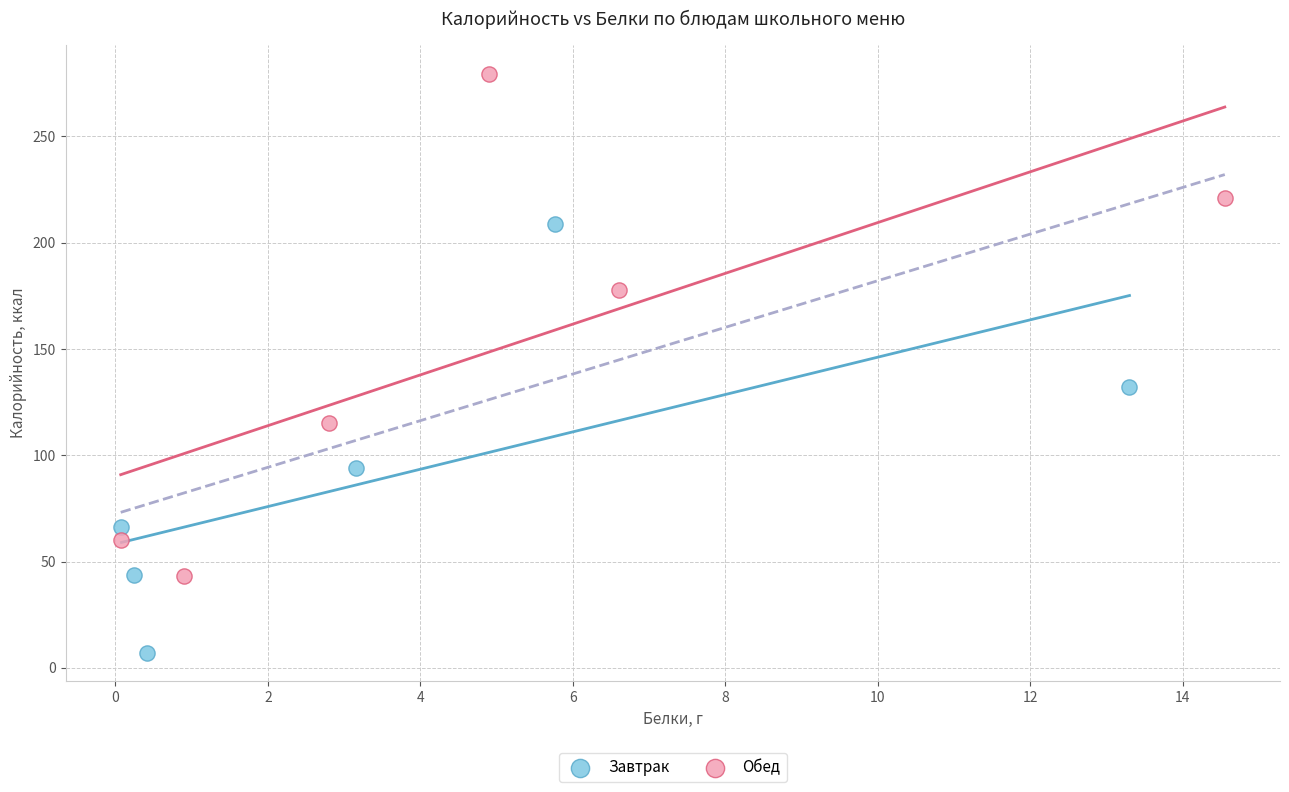

Which series contains the highest Y value?

Обед